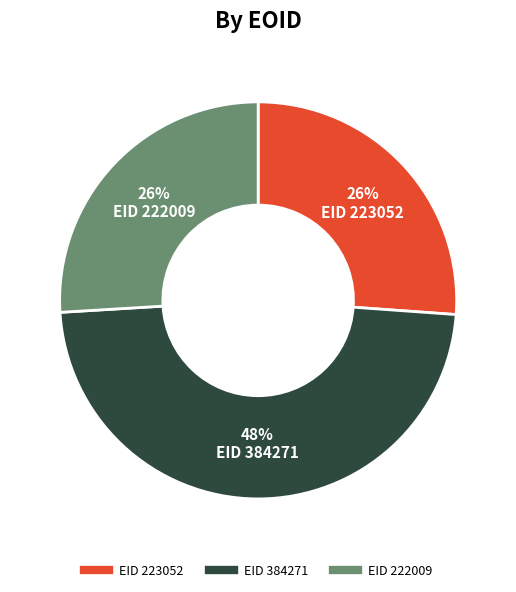

Does EID 222009 represent more than half of the total?

No